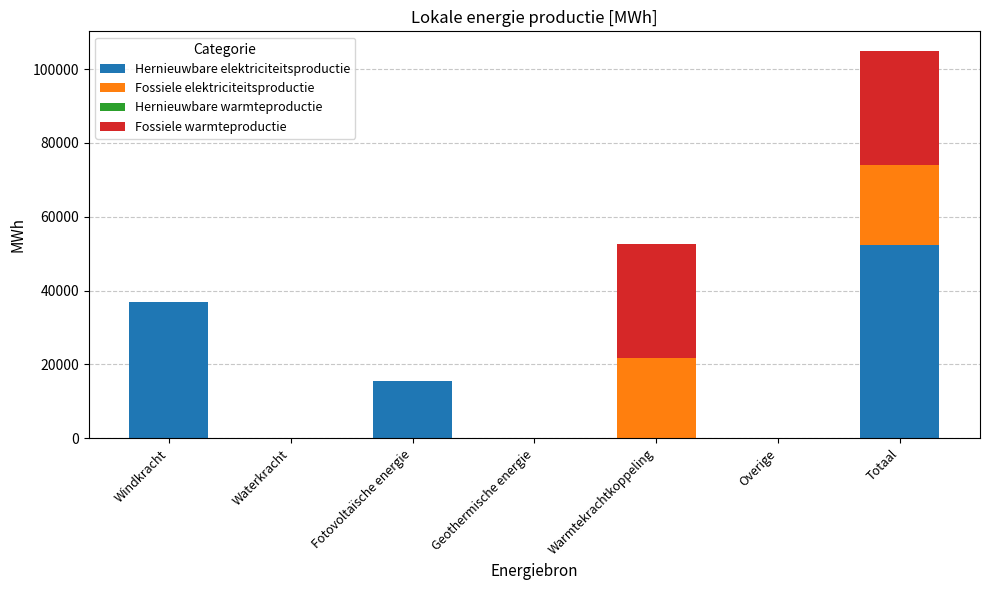

What is the maximum value for Hernieuwbare elektriciteitsproductie?

52307.0